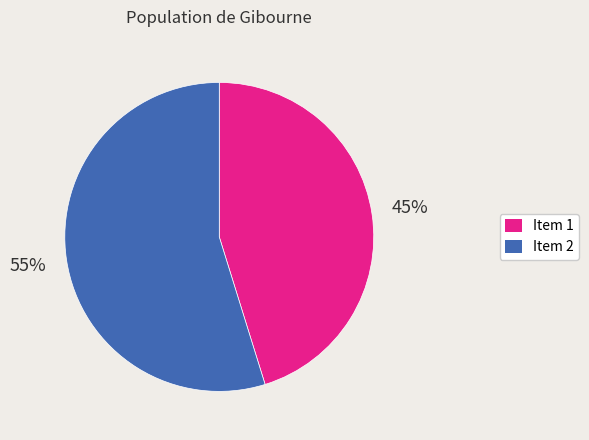

The Item 2 slice represents 62% of the pie. True or false?

False